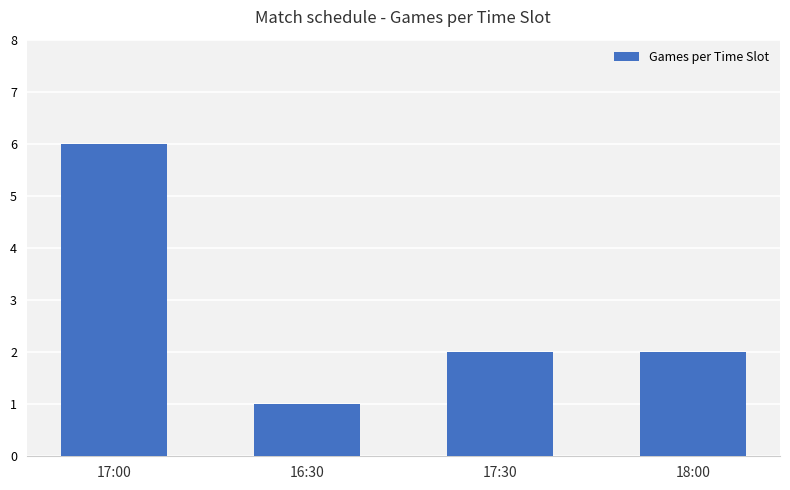

Between 18:00 and 16:30, which is larger?

18:00